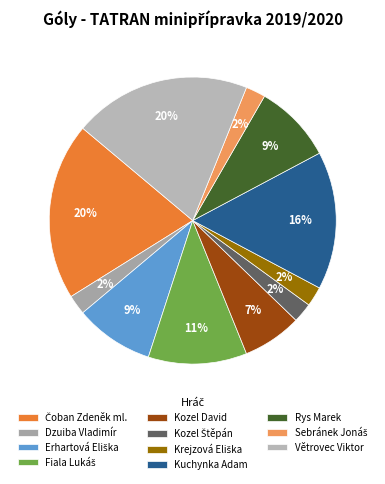

Is it true that Erhartová Eliška is 9% of the pie?

True